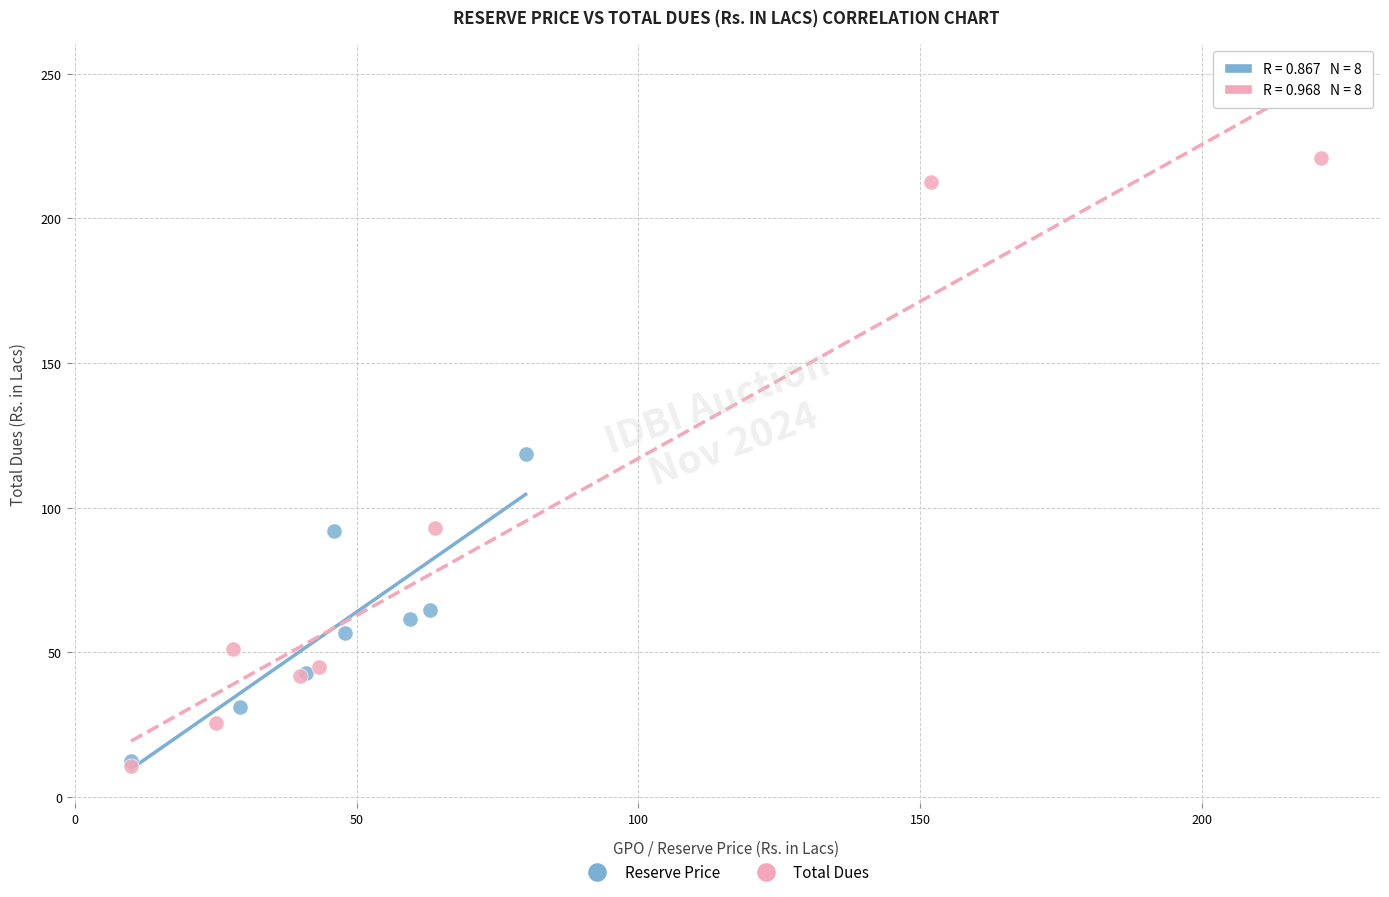

Which series reaches the maximum Y coordinate?

Total Dues